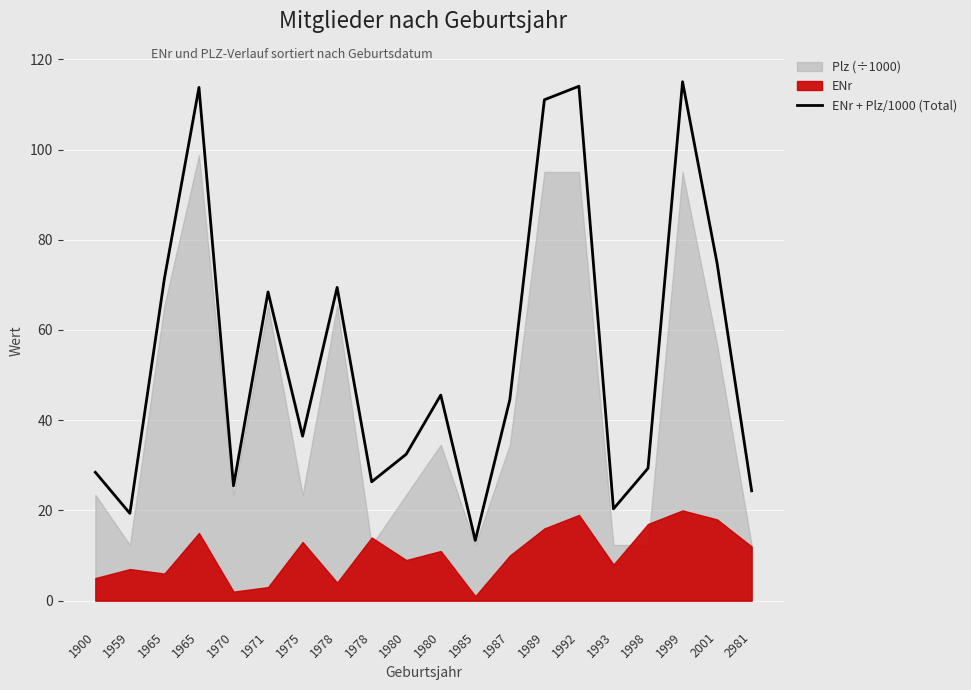

At which category does the chart reach its peak across all series?

1999